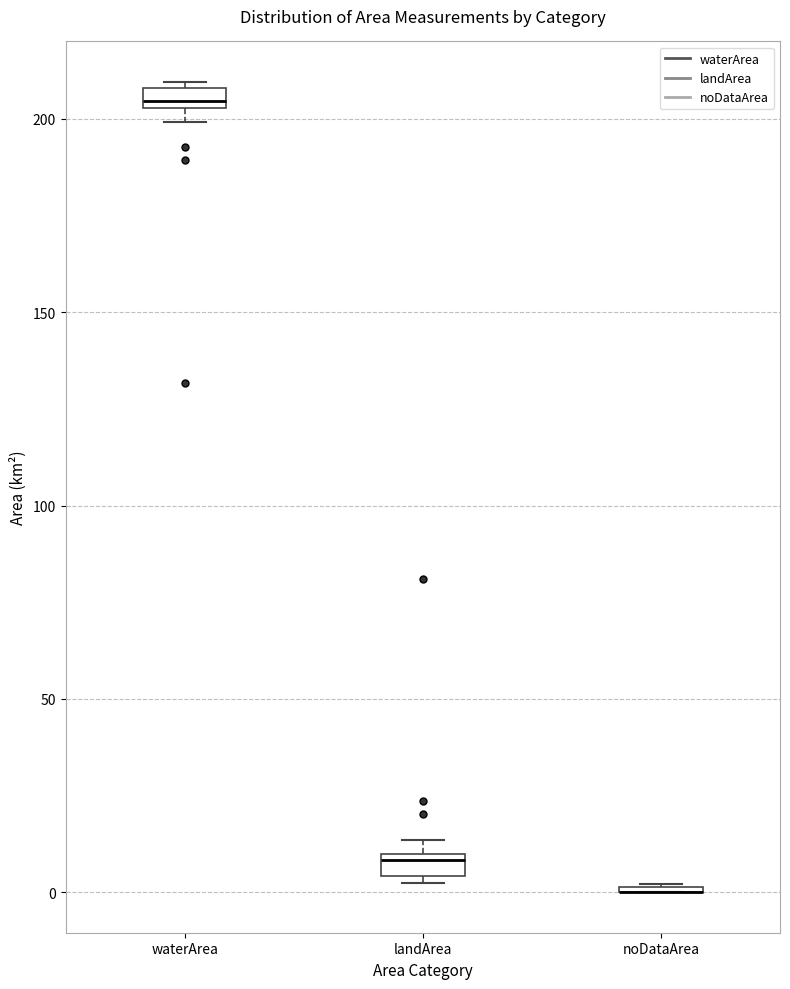

Where is the lower edge of the box for waterArea on the y-axis? The values are not printed on the chart, so give them approximately, as read against the axis.

205